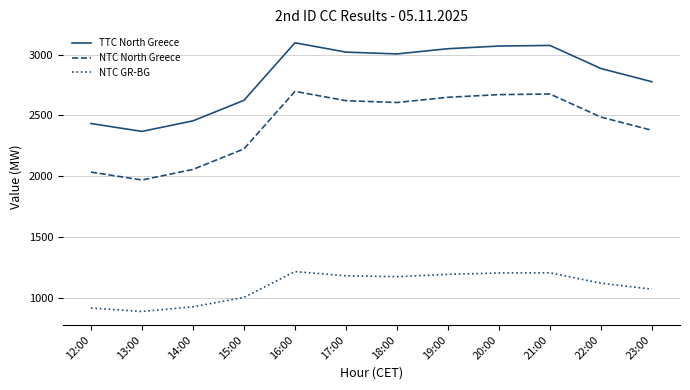

What is the spread (max minus min) of values at 19:00?

1858